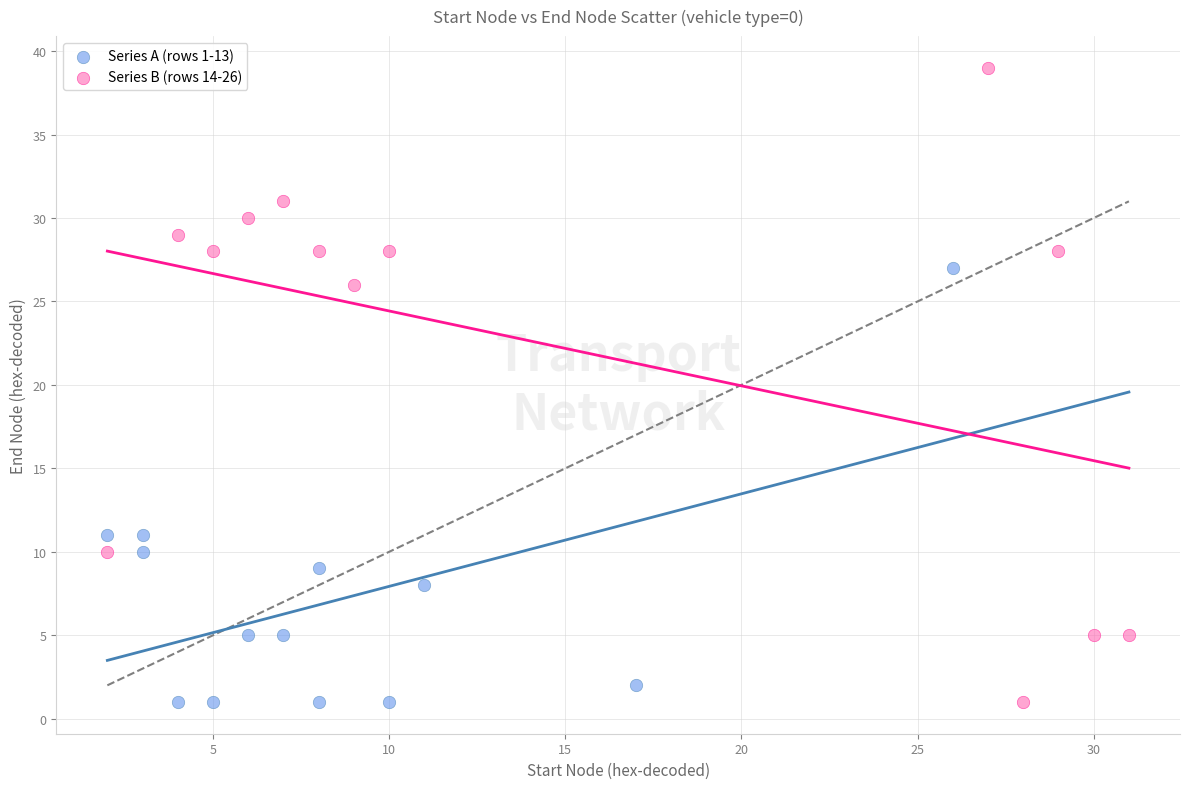

Which series reaches the maximum Y coordinate?

Series B (rows 14-26)